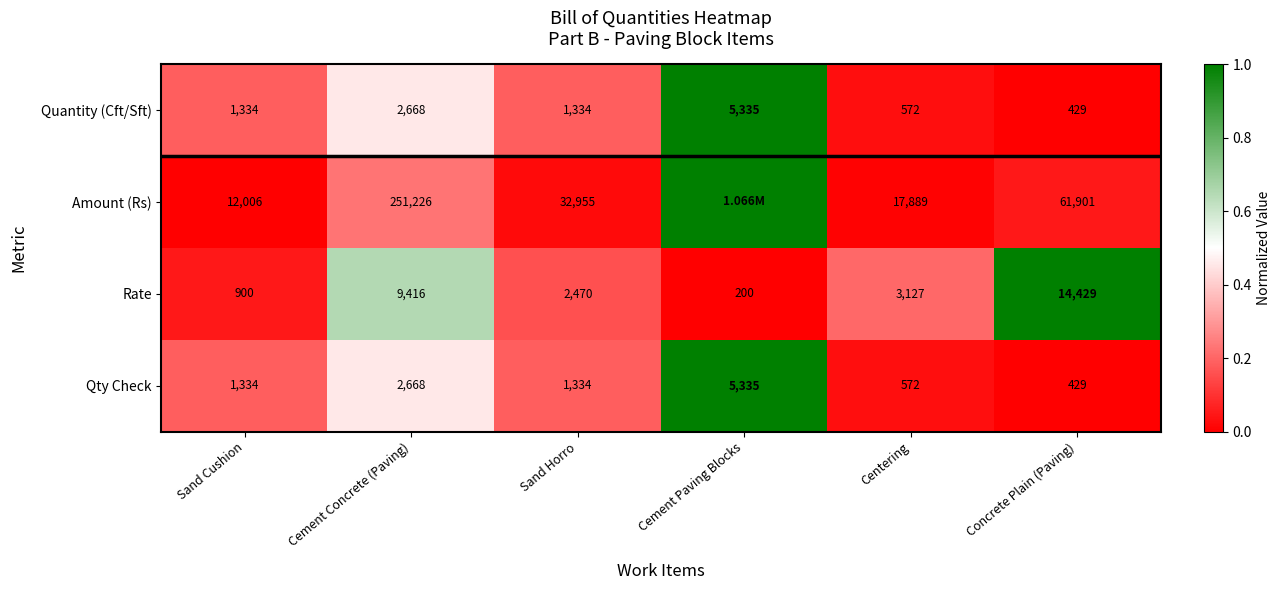

What is the spread (max minus min) of values at Sand Cushion?

11106